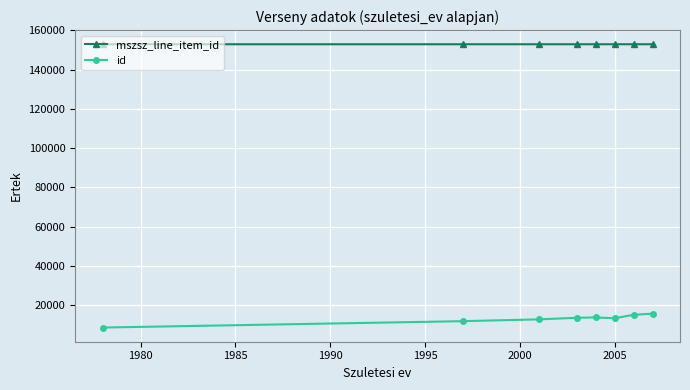

What is the sum of all mszsz_line_item_id values?

1223828.1